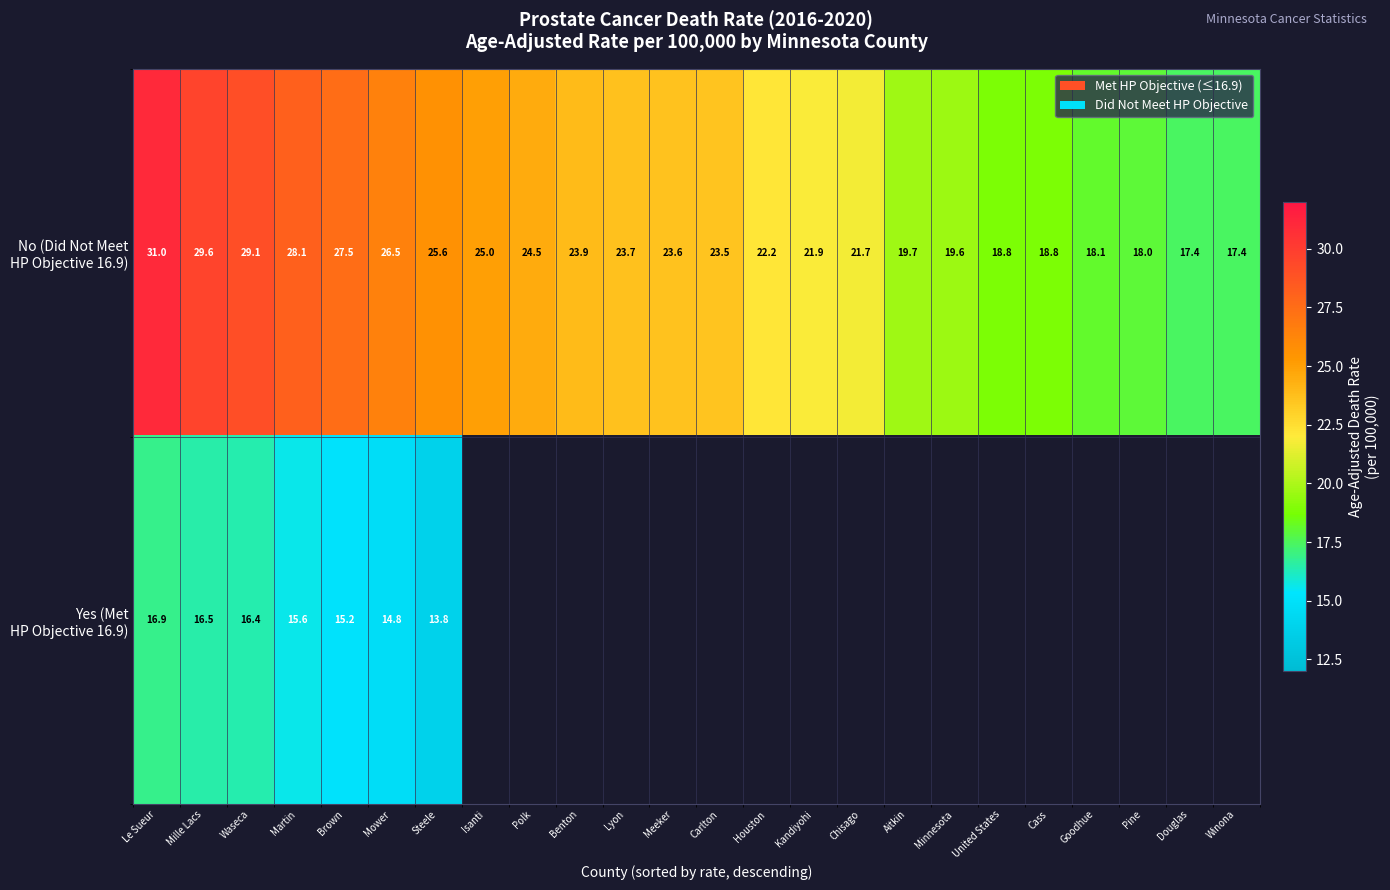

At United States, list the series in order from largest to smallest.

No (Did Not Meet HP Objective 16.9), Yes (Met HP Objective 16.9)